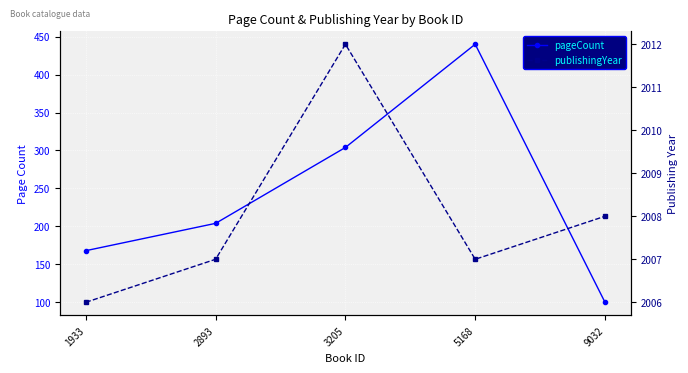

True or false: publishingYear and pageCount cross at least once.

False